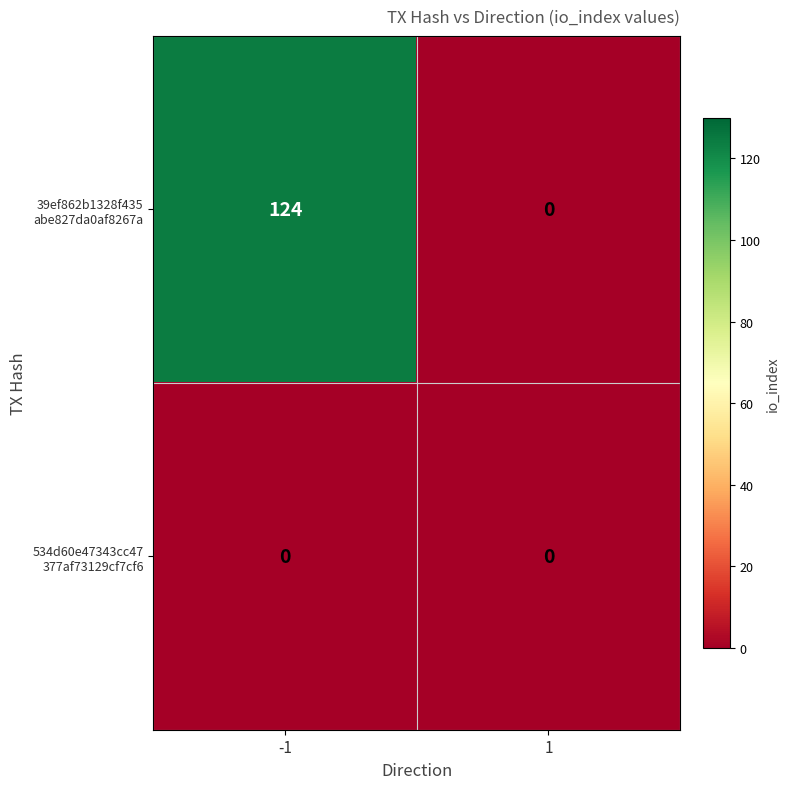

What is the spread (max minus min) of values at -1?

124